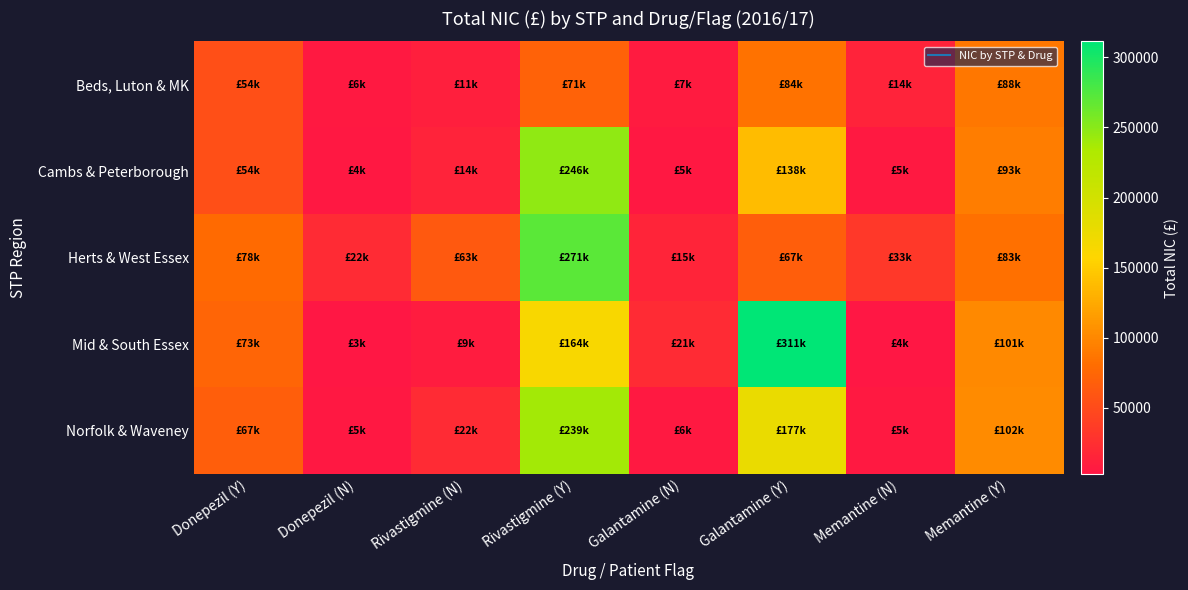

At how many categories does at least one series exceed 184269?

2